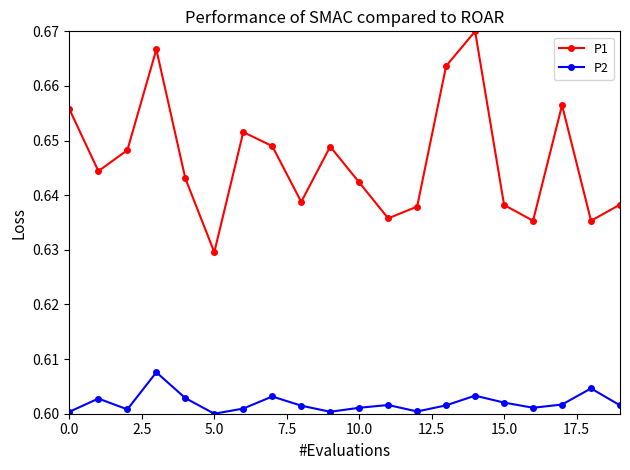

Rank the series by their average value, from lowest to highest.

P2, P1